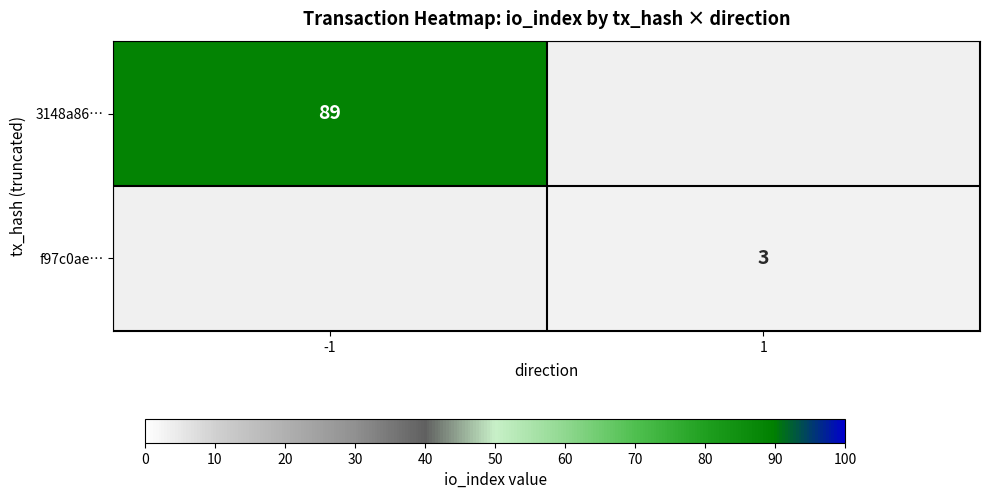

How many categories are shown in the chart?

2